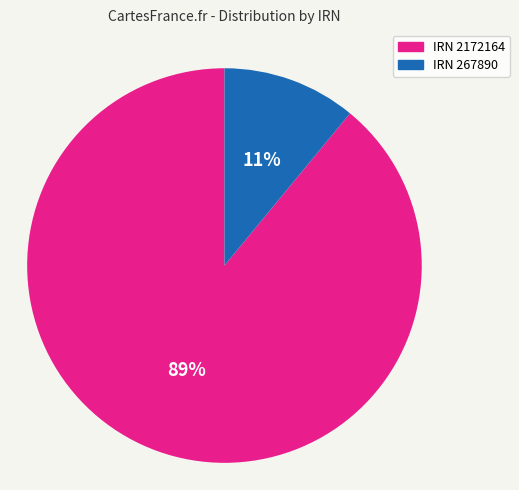

The IRN 267890 slice represents 11% of the pie. True or false?

True